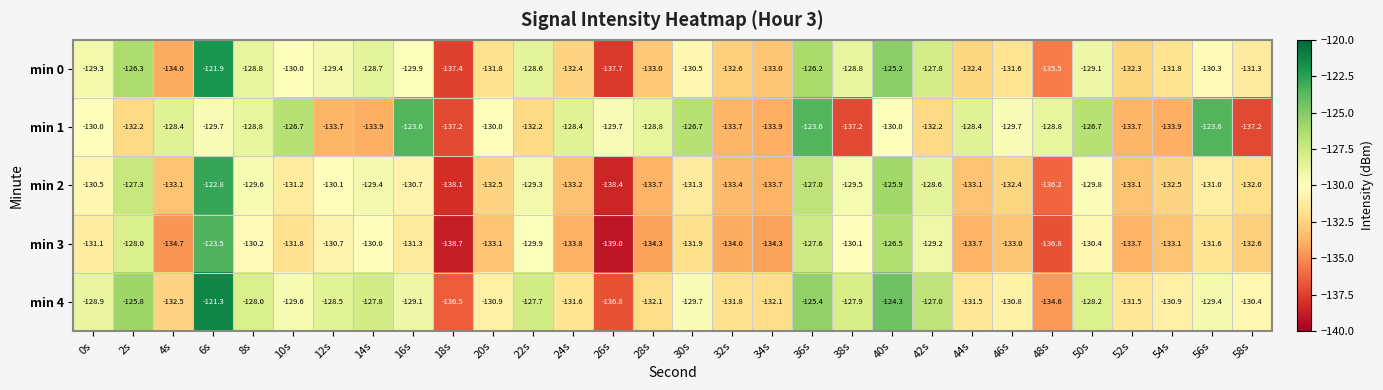

Rank the series by their maximum value, from lowest to highest.

min 1, min 3, min 2, min 0, min 4